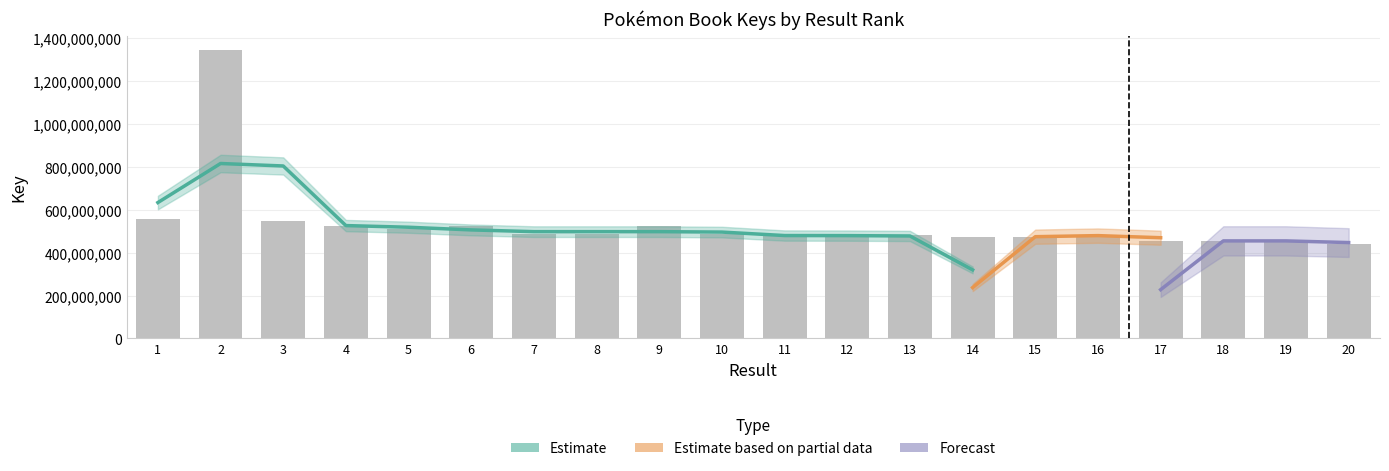

The value at 11 is 206094864. True or false?

False